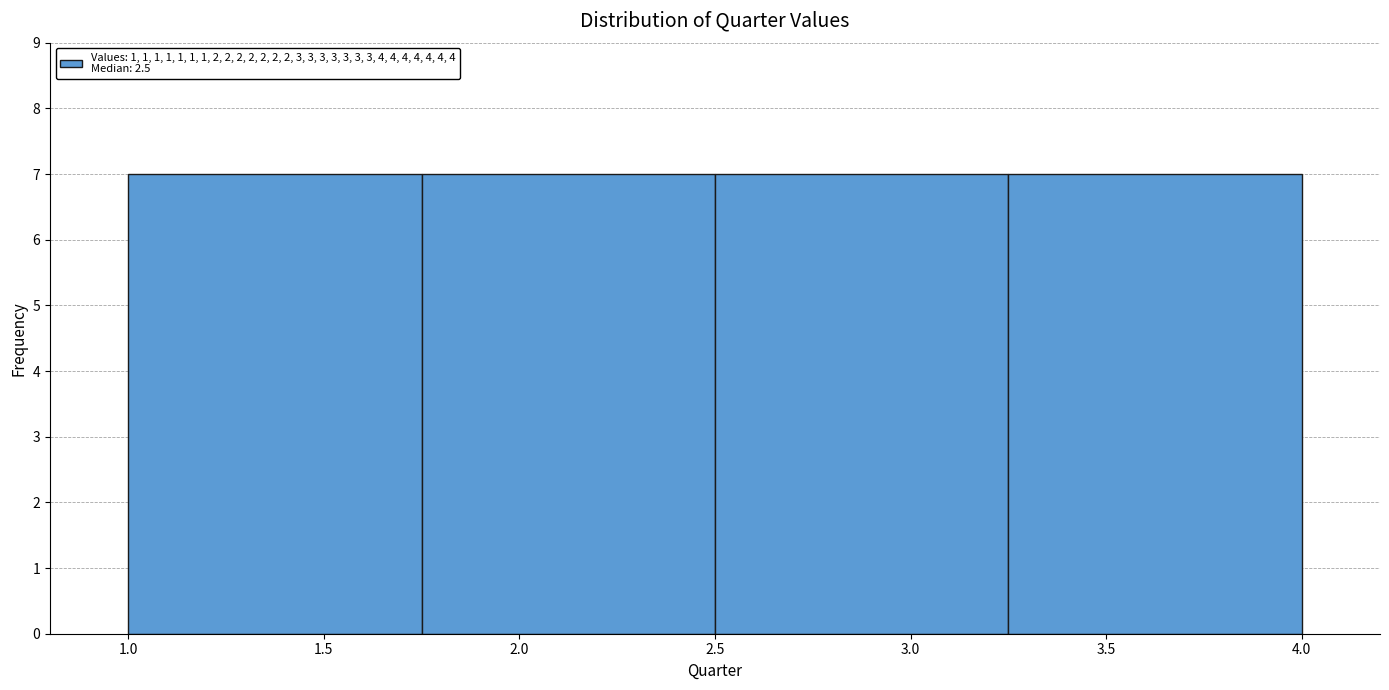

Reading left to right, list every bar in this chart as the range it spans on the x-axis followed by its height. The values are not printed on the chart, so give them approximately, as read against the axis.

1.00 to 1.75: 7
1.75 to 2.50: 7
2.50 to 3.25: 7
3.25 to 4.00: 7